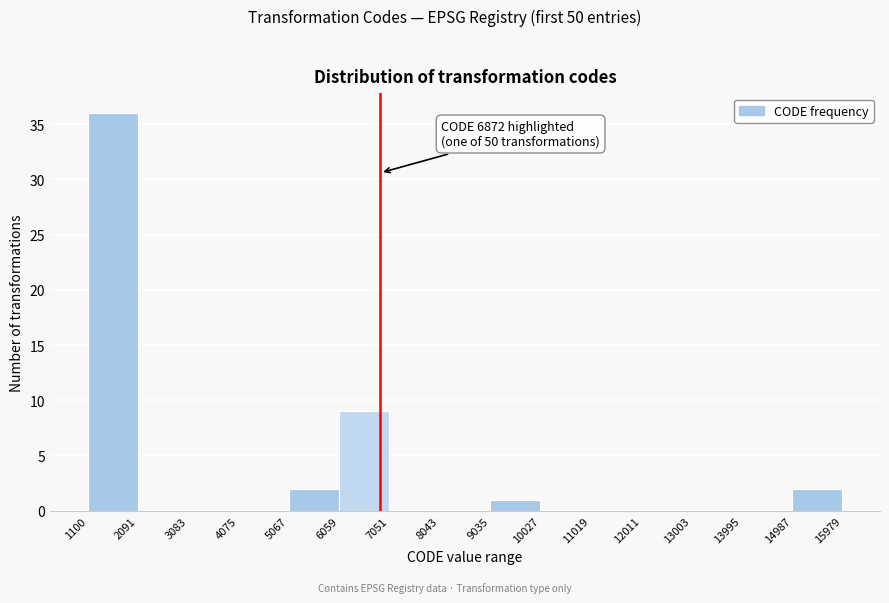

Which range on the x-axis has the tallest bar?

1100 to 2091